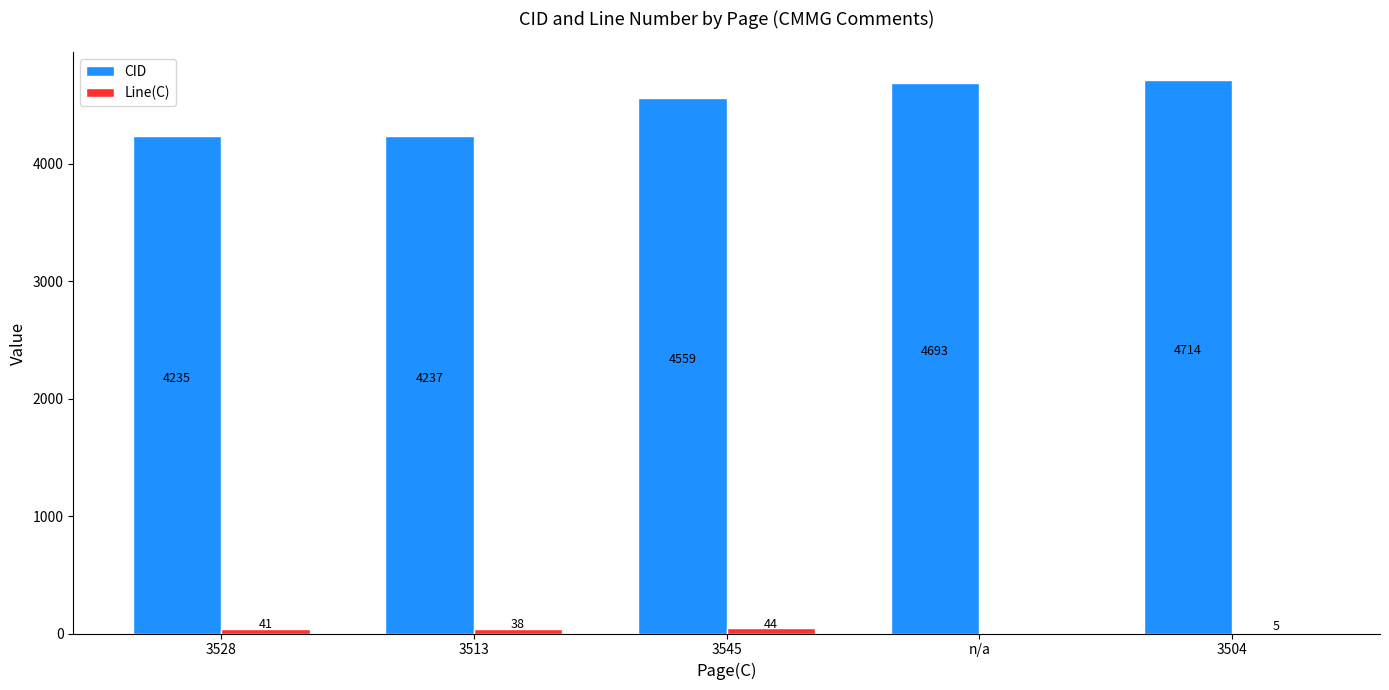

At which label is CID closest to 4474?

3545